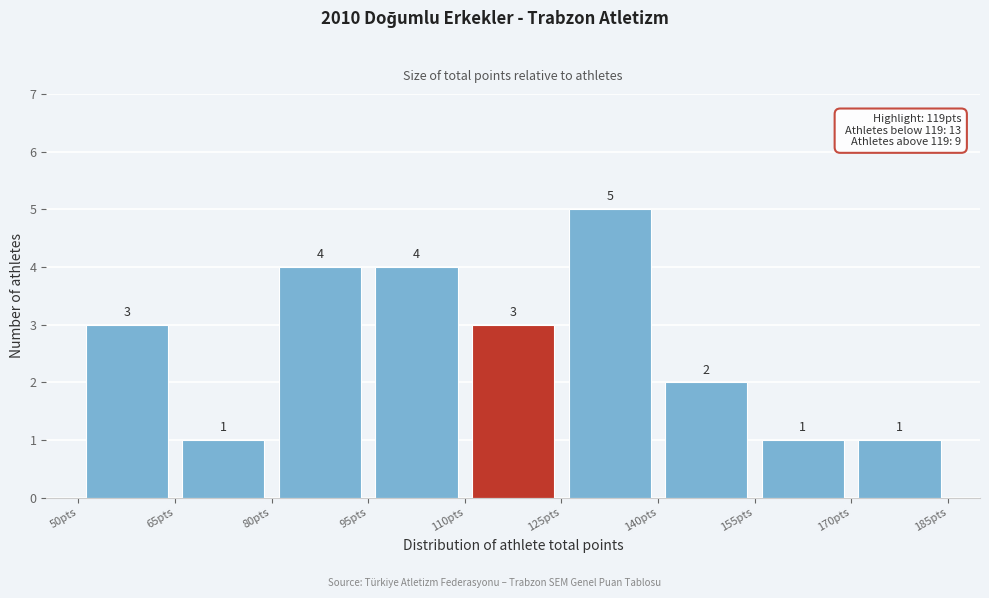

How tall is the bar that spans 80 to 95 on the x-axis? The bar edges are not printed on the chart, so give them approximately, as read against the axis.

4